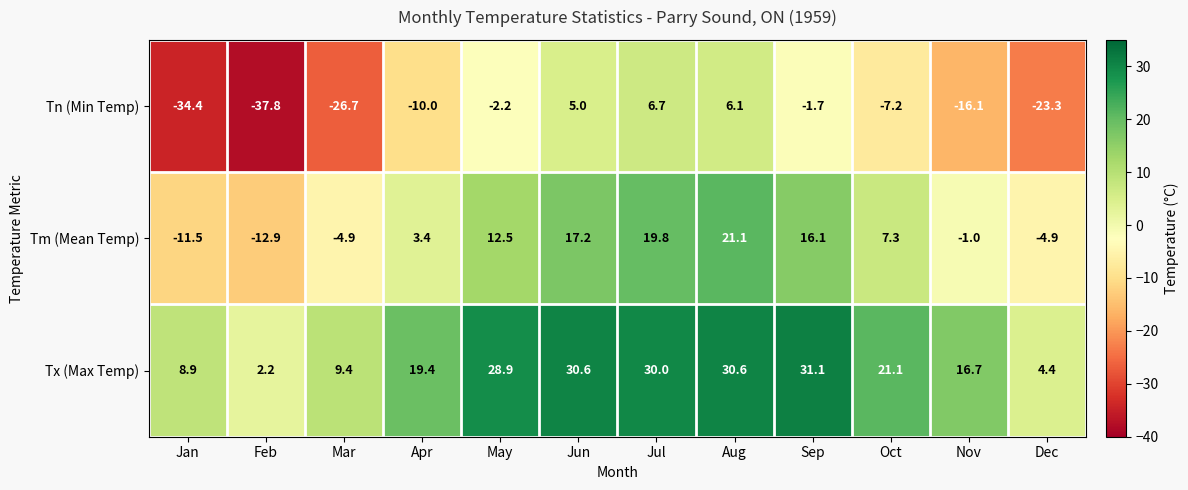

What is the highest value of the Tx (Max Temp) series?

31.1